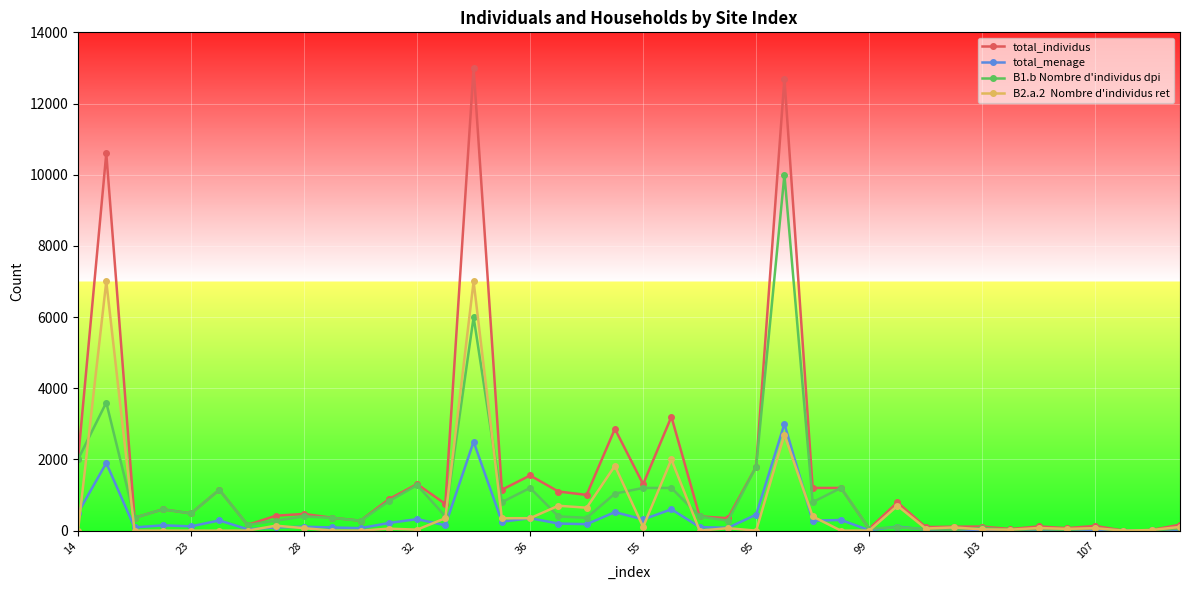

What is the greatest value displayed?

13000